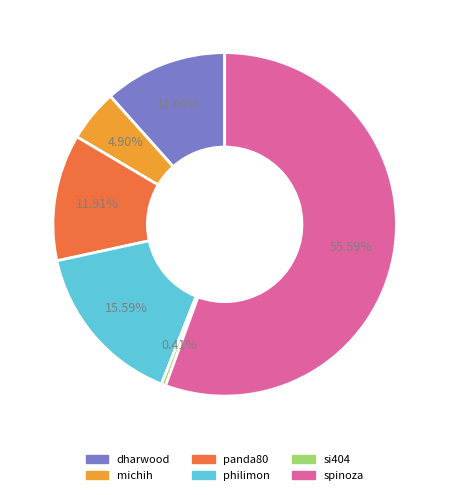

To the nearest percent, what portion does spinoza represent?

56%